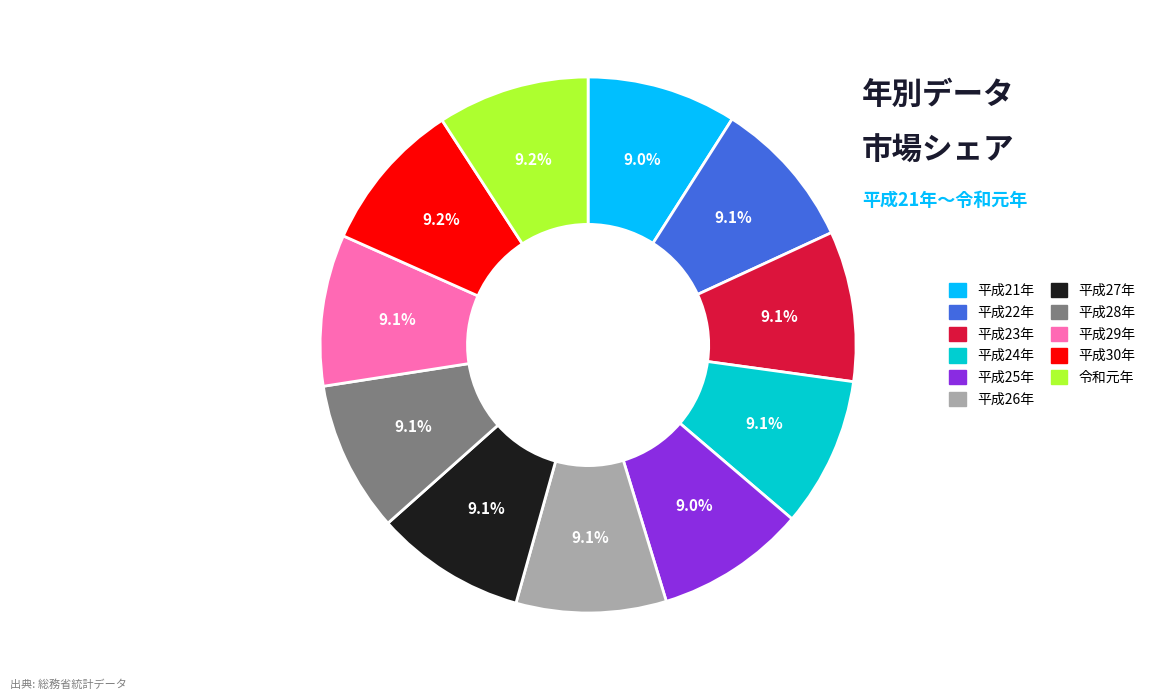

To the nearest percent, what portion does 令和元年 represent?

9%